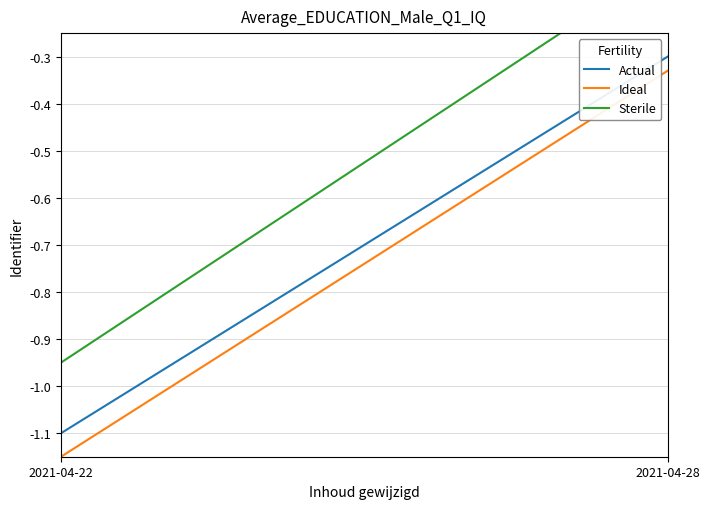

At which label is Ideal closest to 0?

2021-04-28